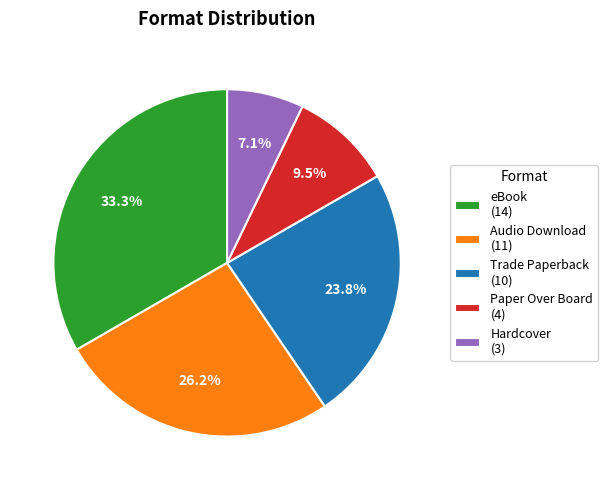

Is there any slice that represents more than half of the pie?

No